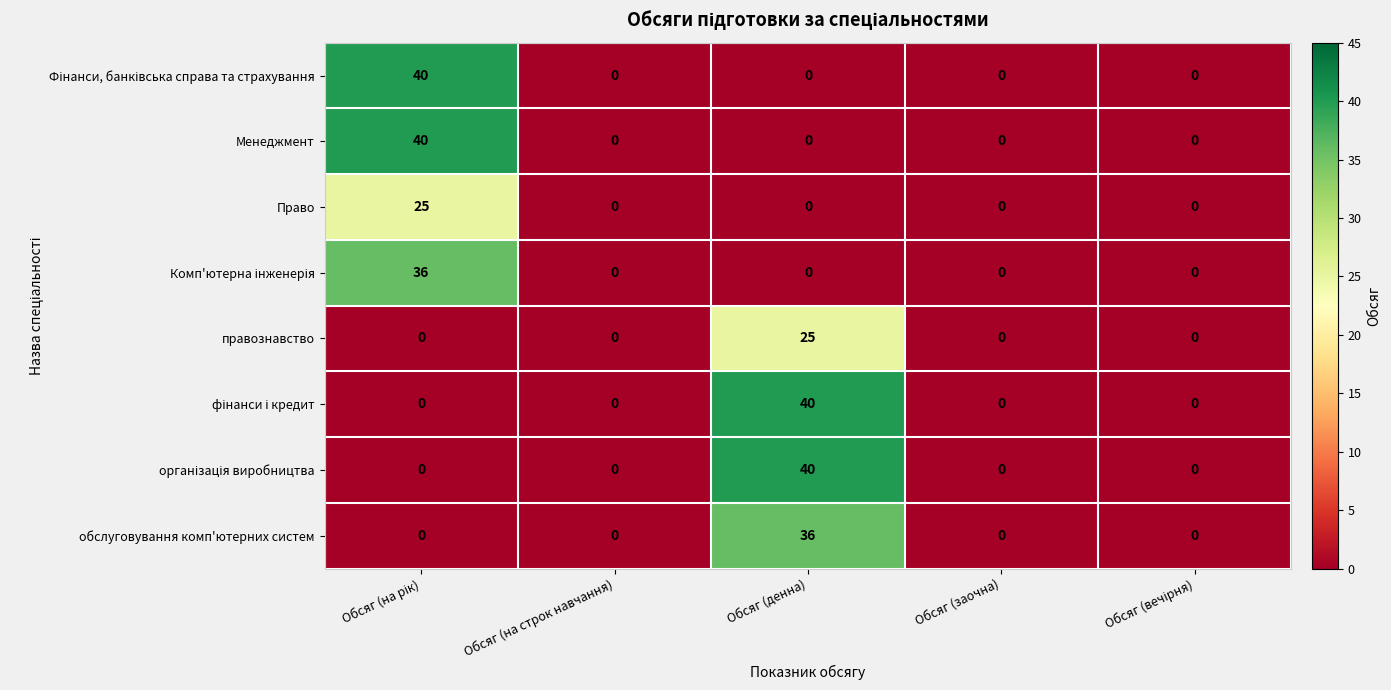

How many data points does each series have?

5